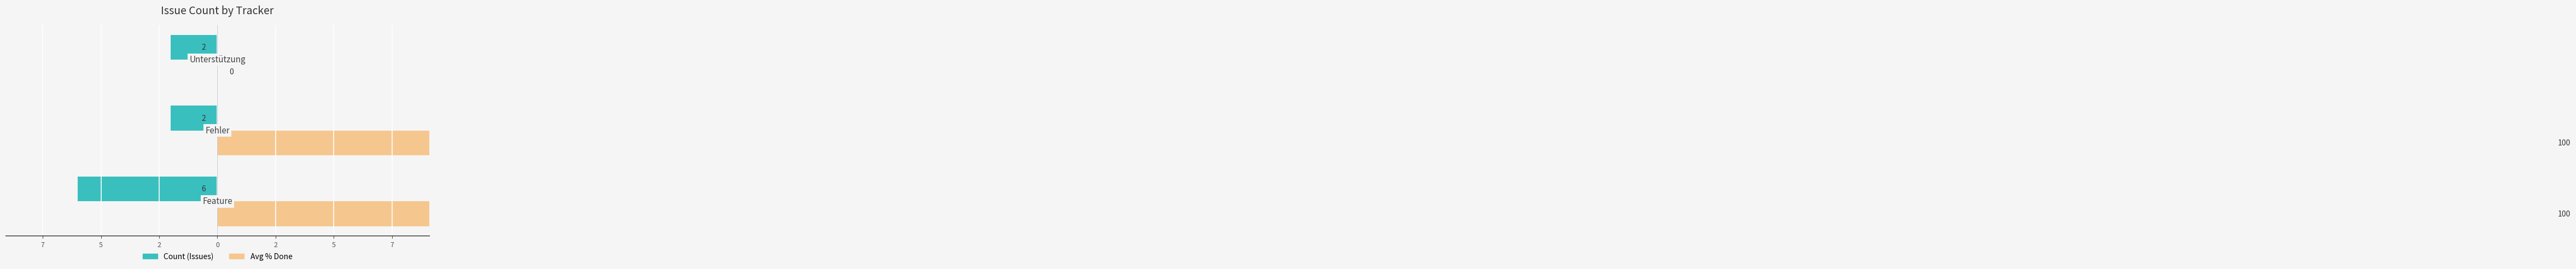

What is the value of the Count (Issues) bar at the 3rd from the left?

-2